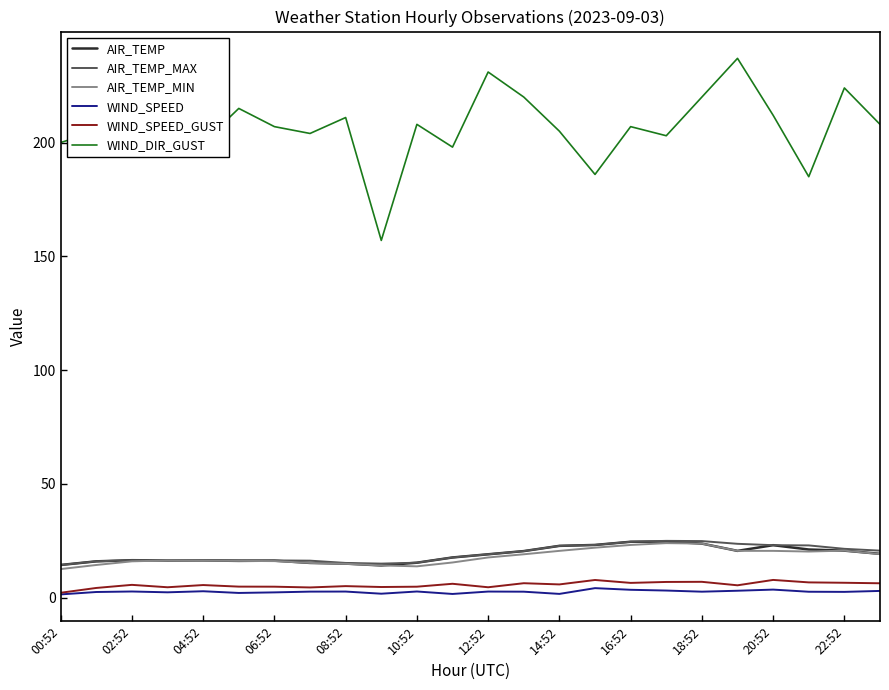

Which series has the largest total across all categories?

WIND_DIR_GUST